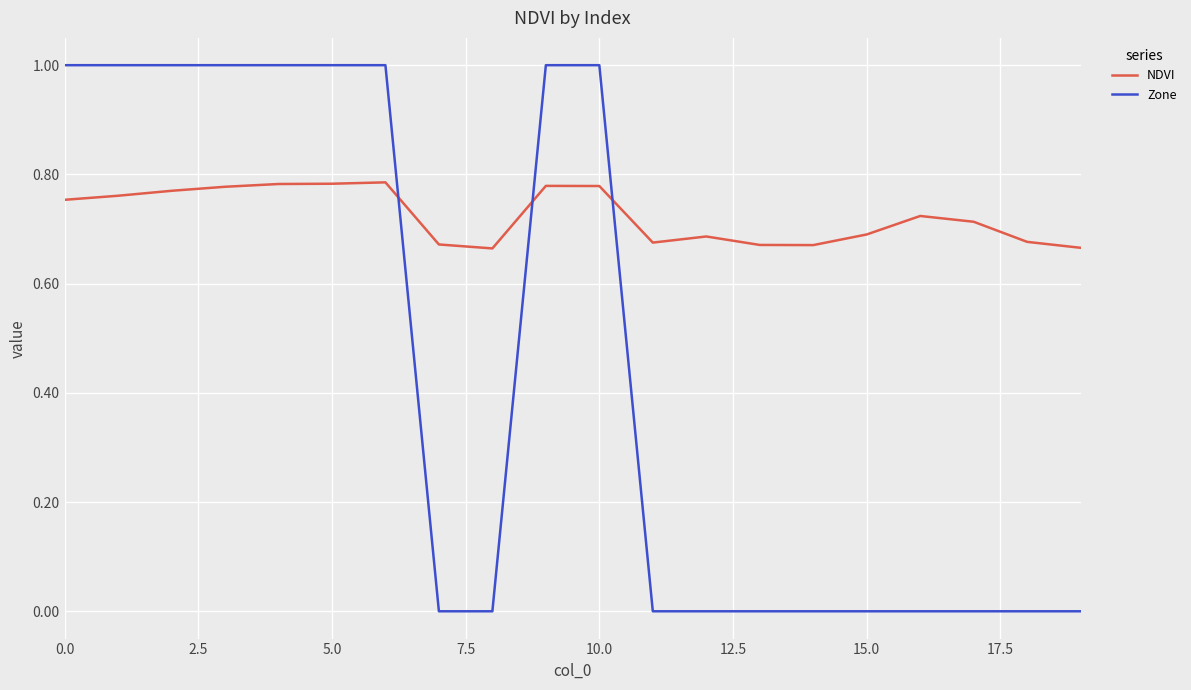

Rank the series by their average value, from lowest to highest.

Zone, NDVI